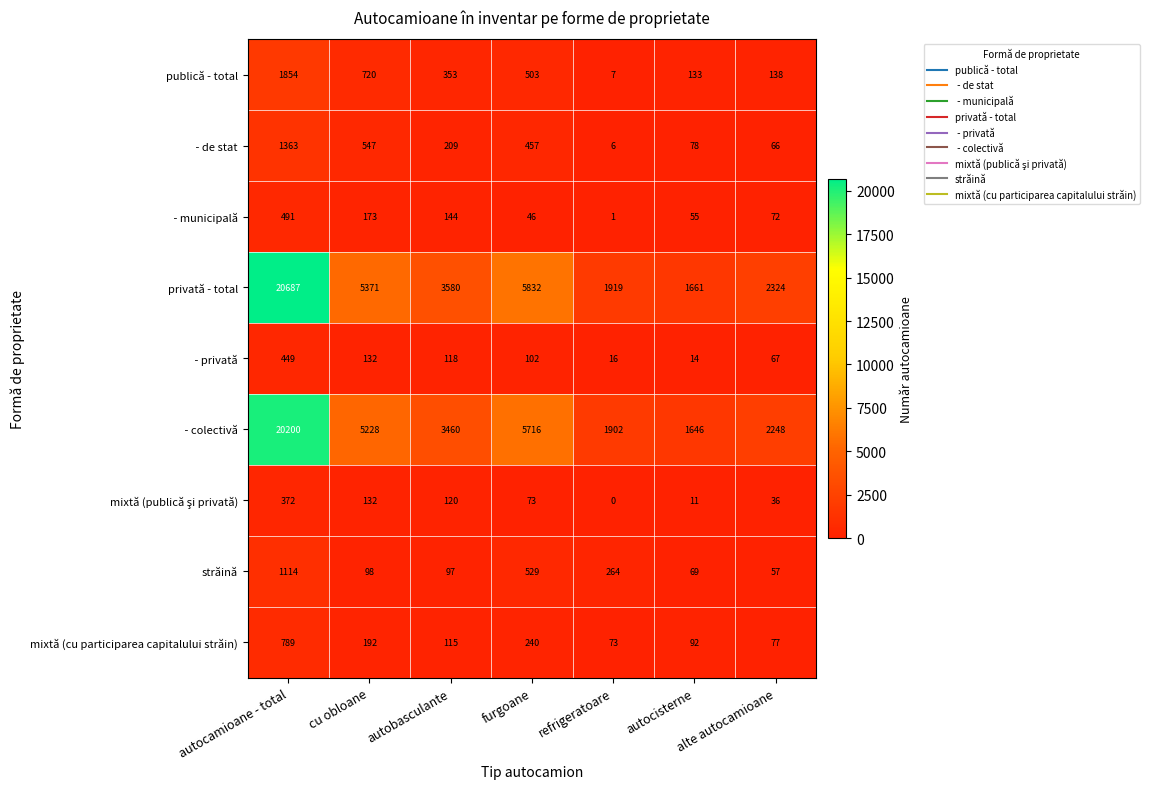

Which series has the largest total across all categories?

privată - total